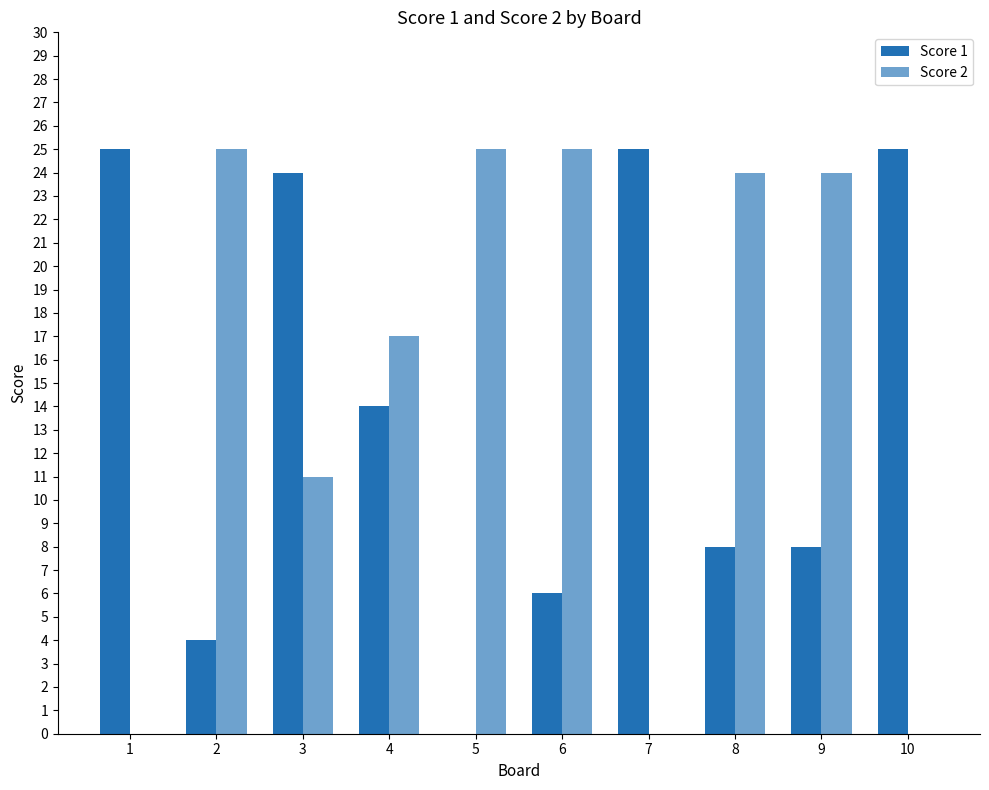

At which label does Score 2 reach its minimum?

1